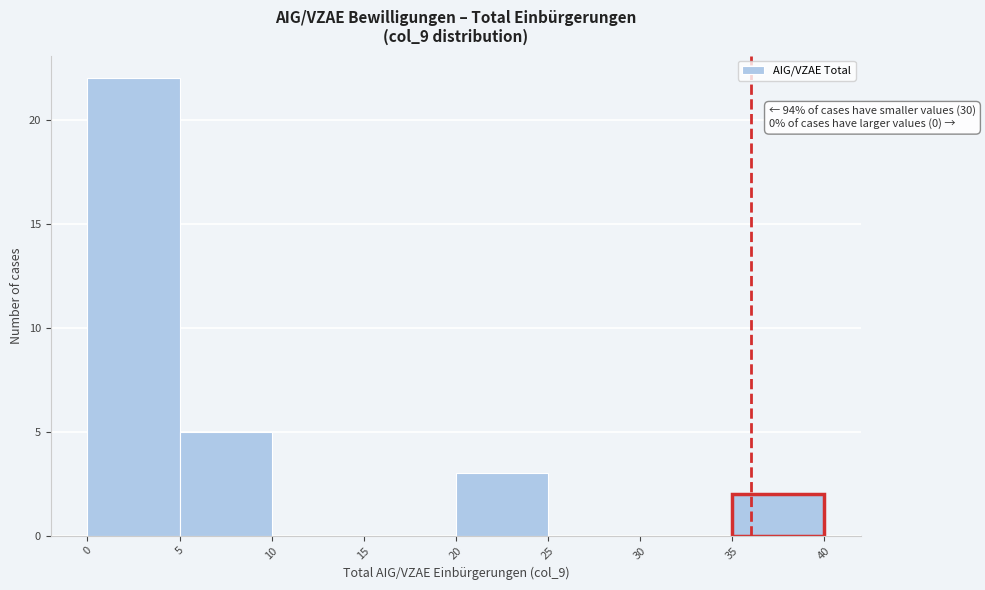

Over which range of the x-axis is the bar tallest?

0 to 5